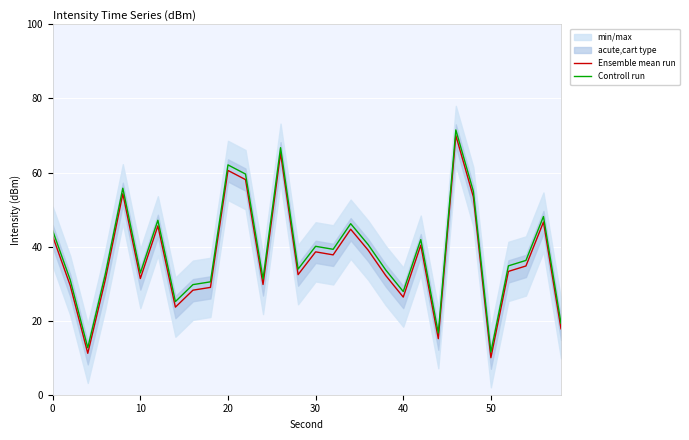

List the series in order of their peak value, highest first.

Controll run, Ensemble mean run